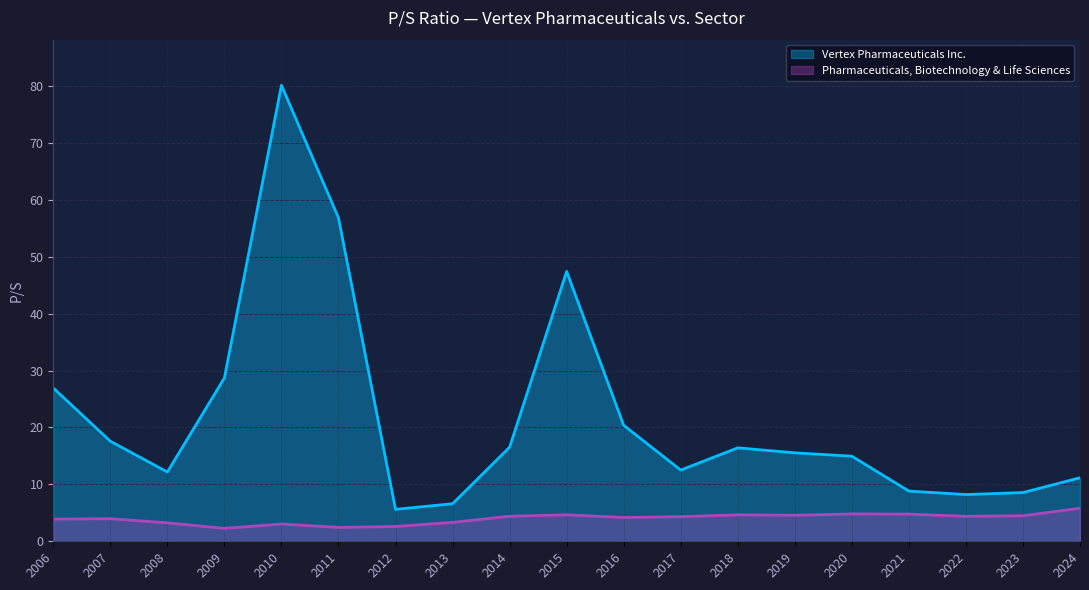

True or false: Pharmaceuticals, Biotechnology & Life Sciences and Vertex Pharmaceuticals Inc. intersect in this chart.

False